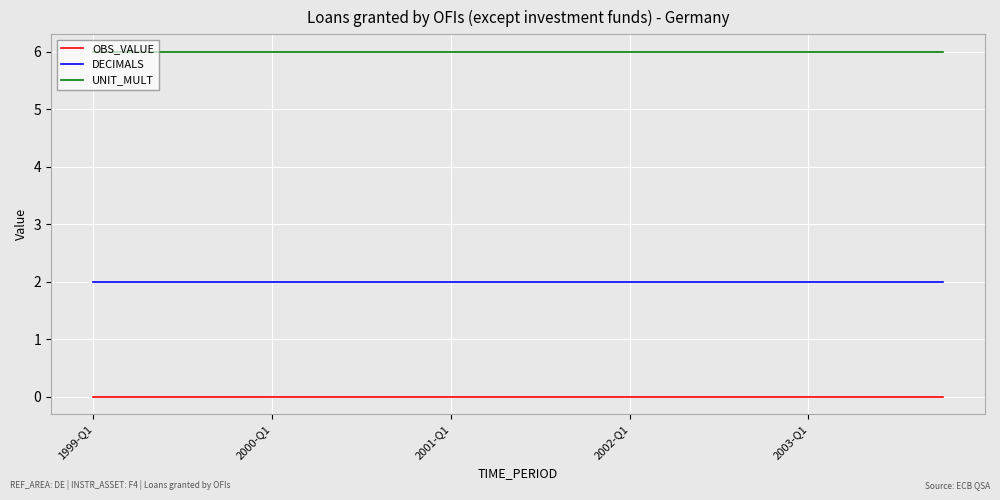

Which series has the largest total across all categories?

UNIT_MULT